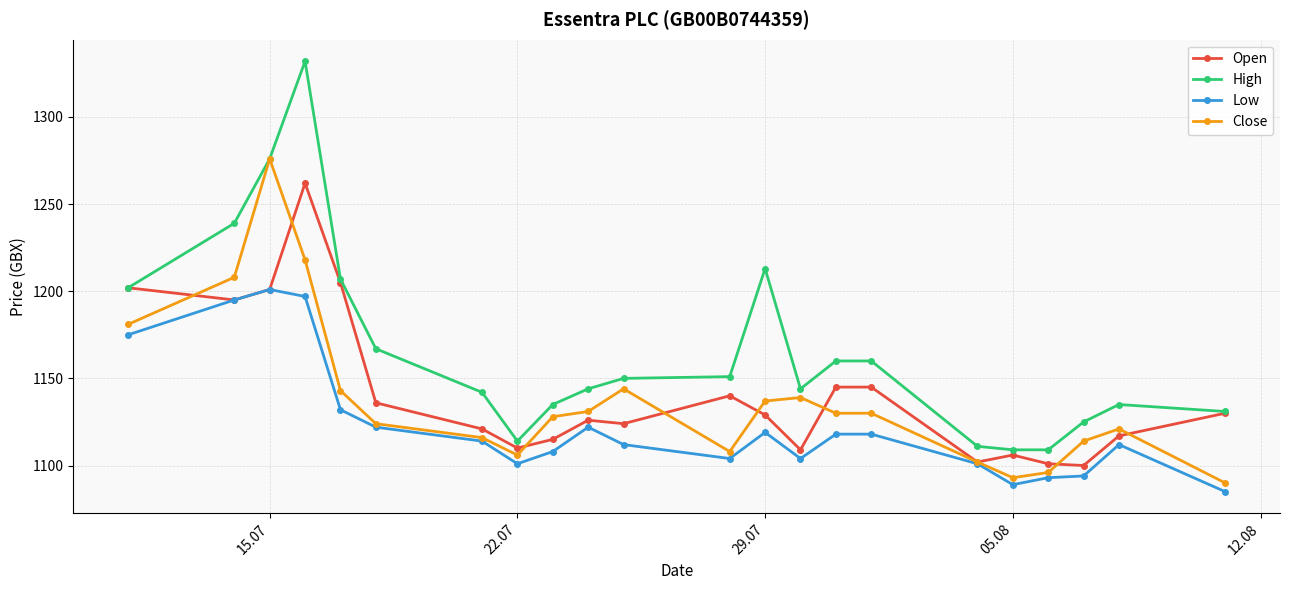

What is the average value of the Open series?

1142